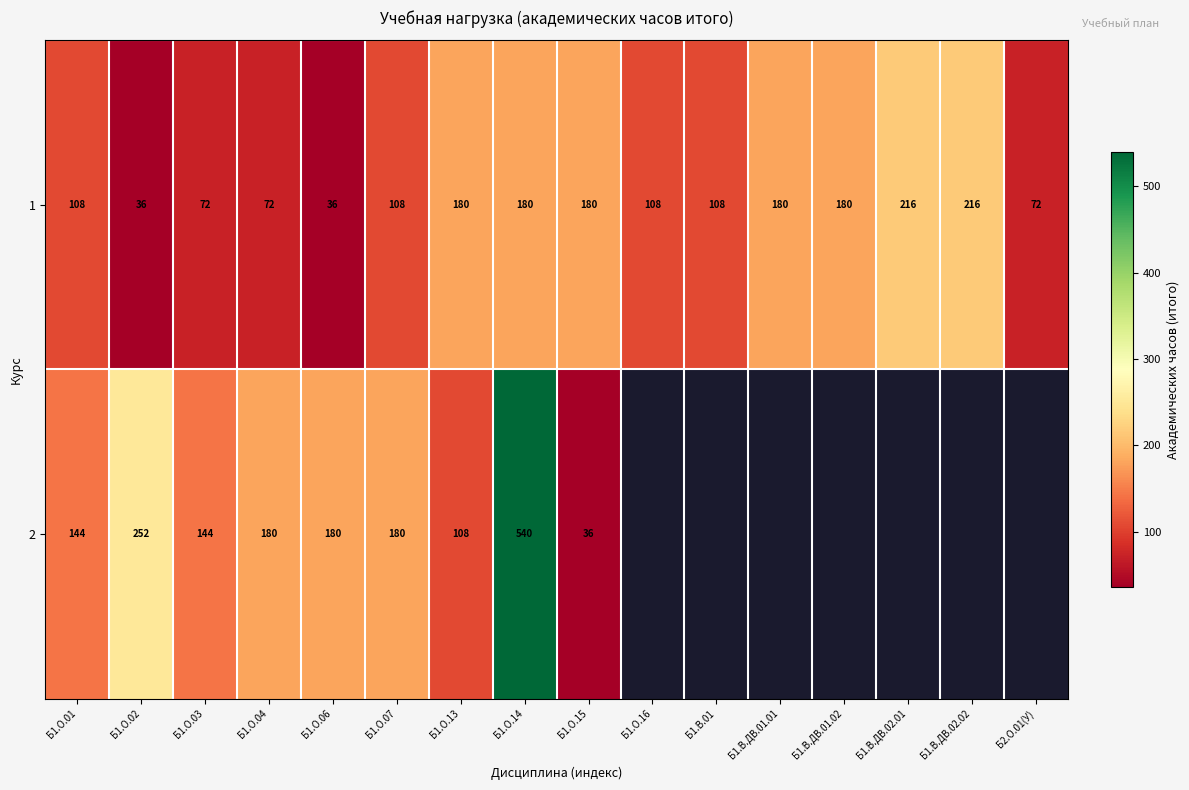

What is the smallest value displayed?

36.0